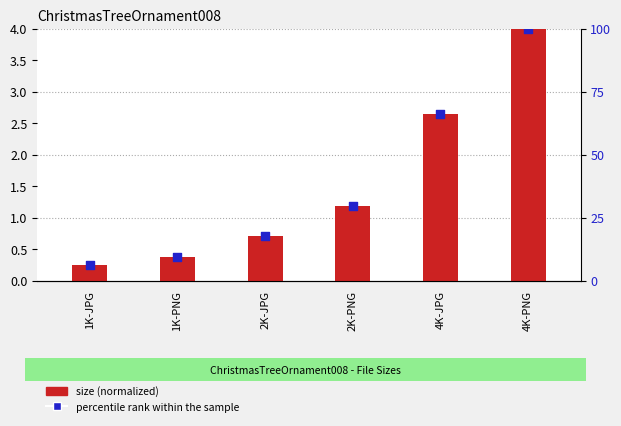

At how many categories does at least one series exceed 11?

4